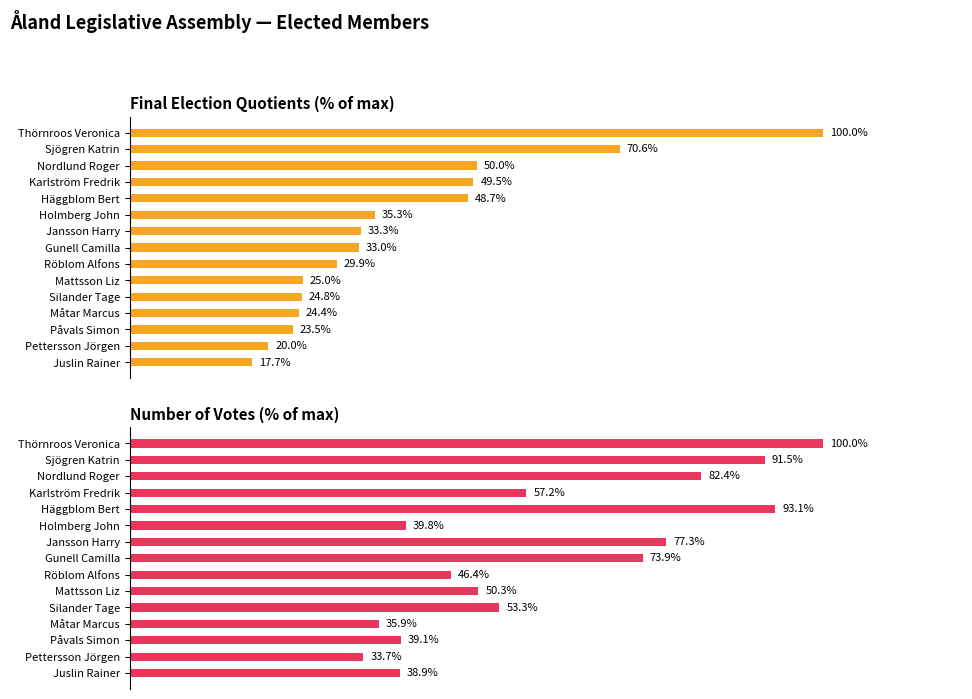

How many bars are there in total?

30